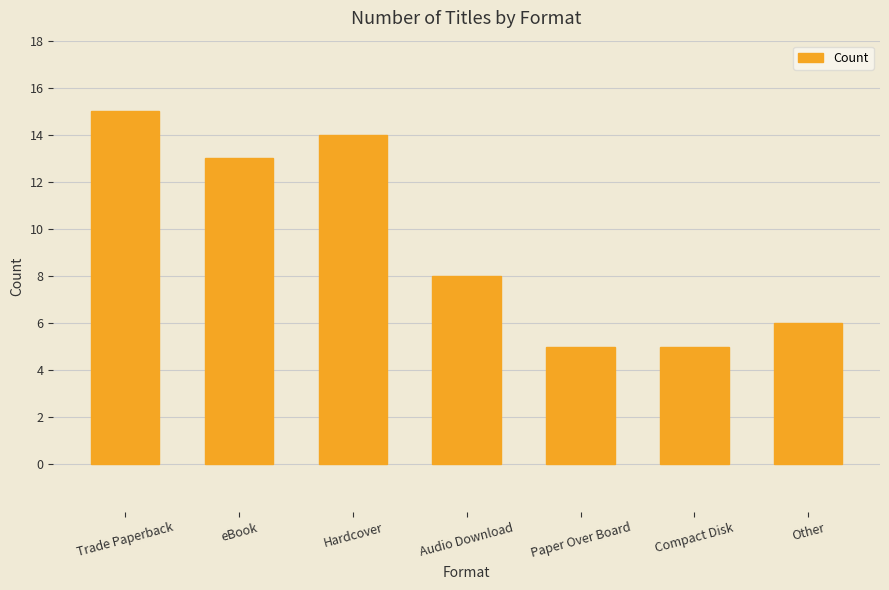

What is the greatest value displayed?

15